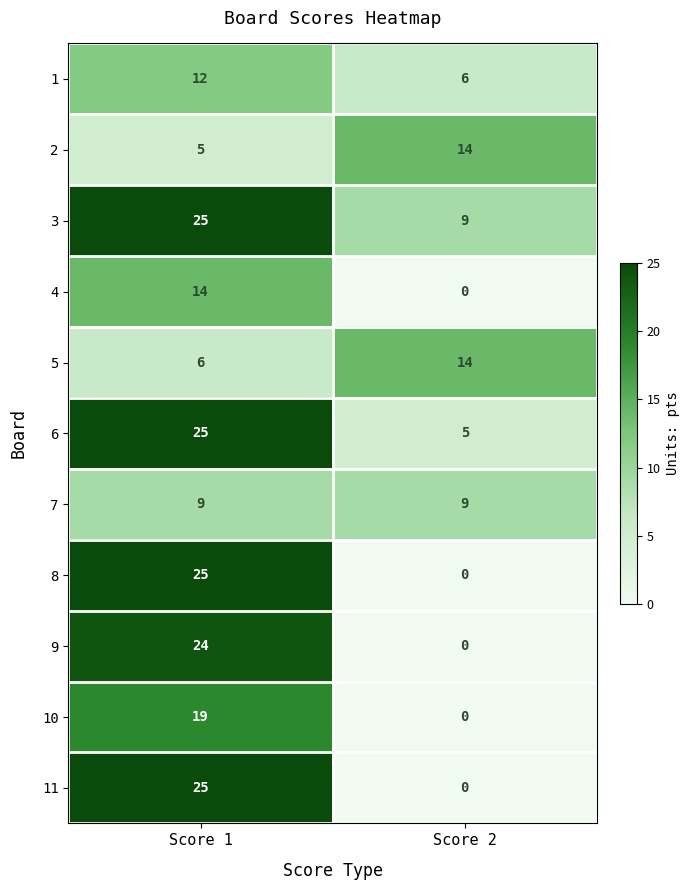

At which category is the sum across all series the highest?

Score 1